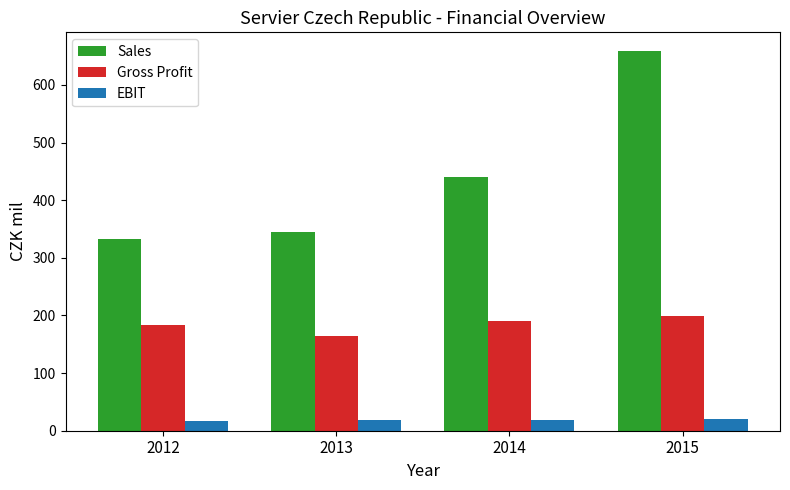

At which category does the chart reach its peak across all series?

2015